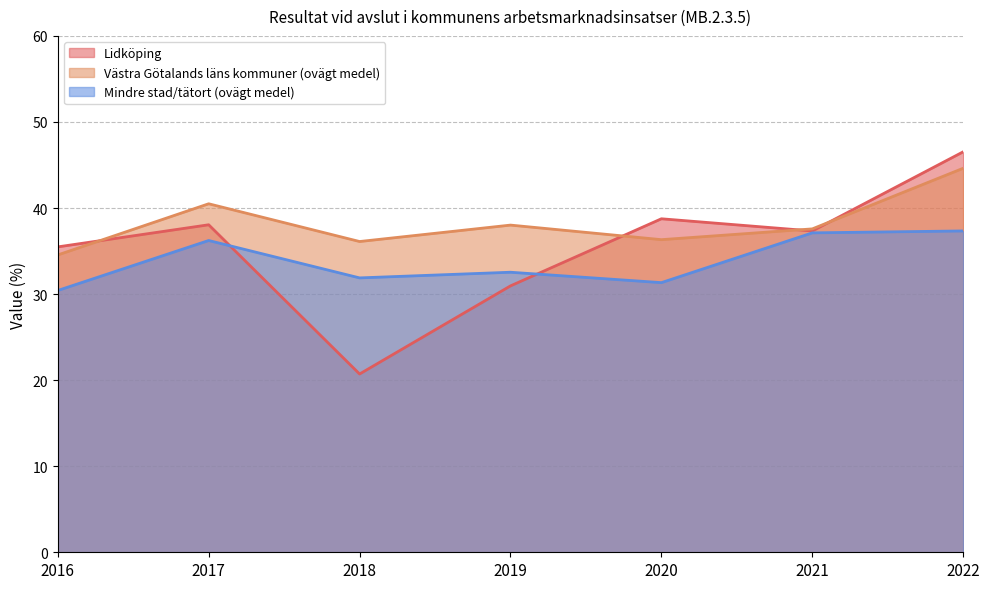

What is the difference between the second highest and minimum values in the Mindre stad/tätort (ovägt medel) series?

6.7